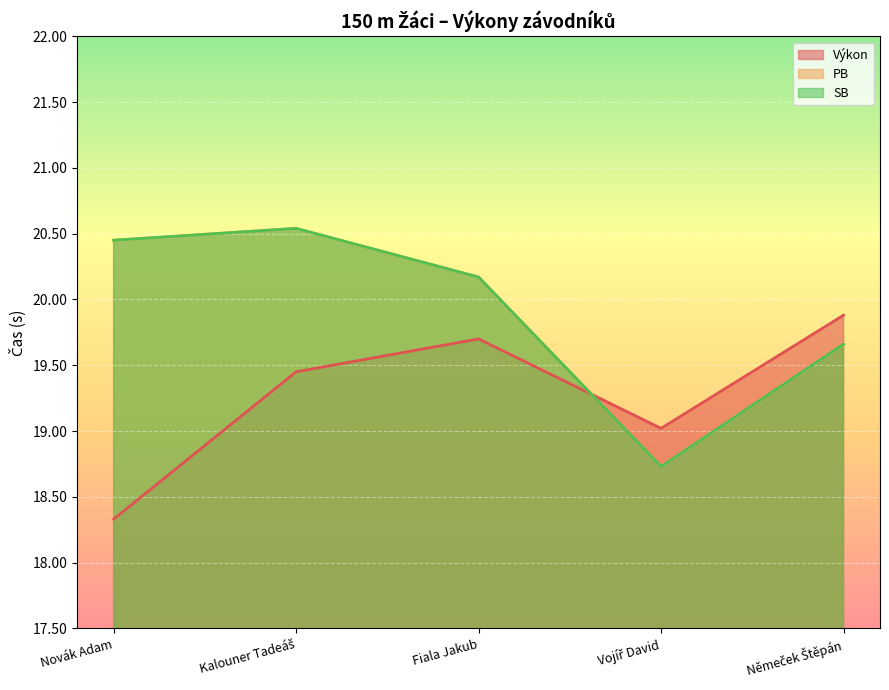

List the labels in order of SB value, smallest first.

Vojíř David, Němeček Štěpán, Fiala Jakub, Novák Adam, Kalouner Tadeáš